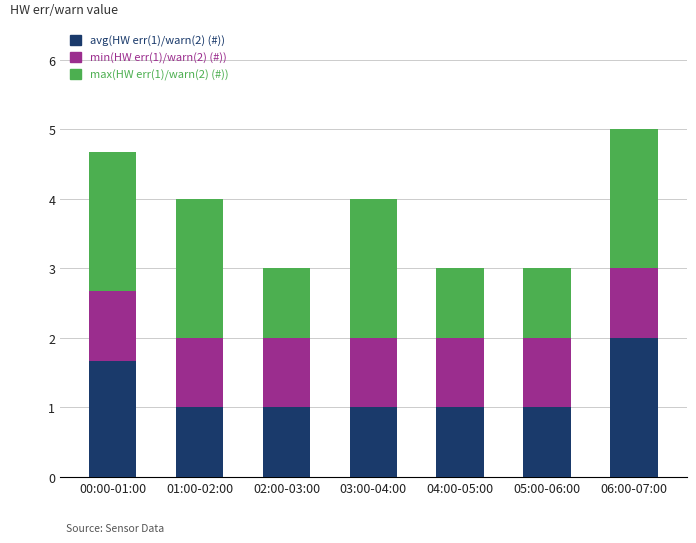

Are the bars grouped side by side (vs. stacked)?

No